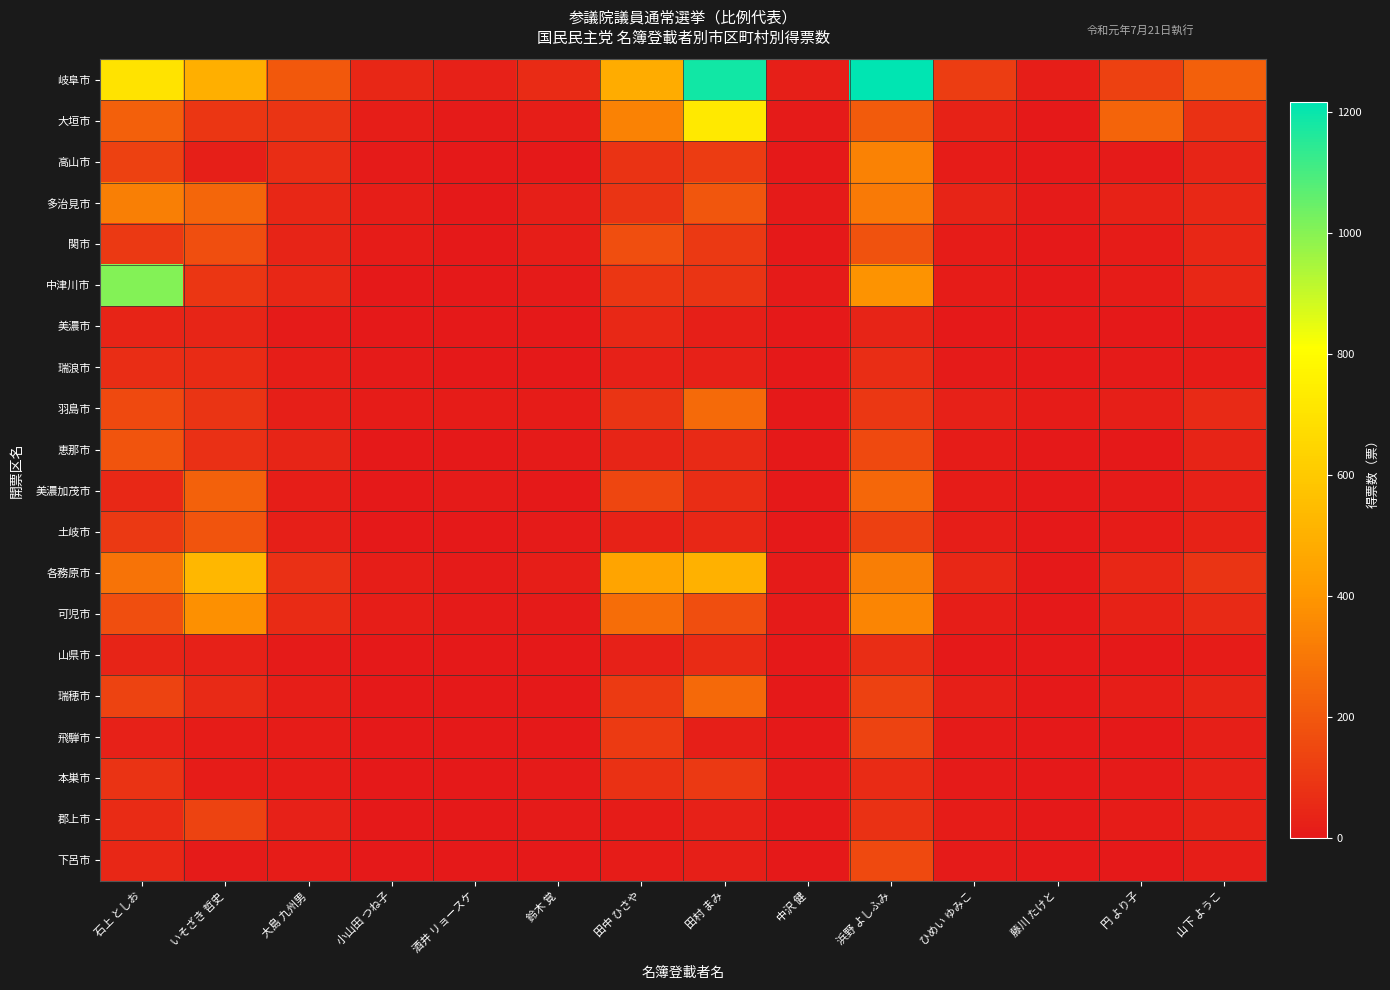

Which series has the largest range (max minus min)?

岐阜市